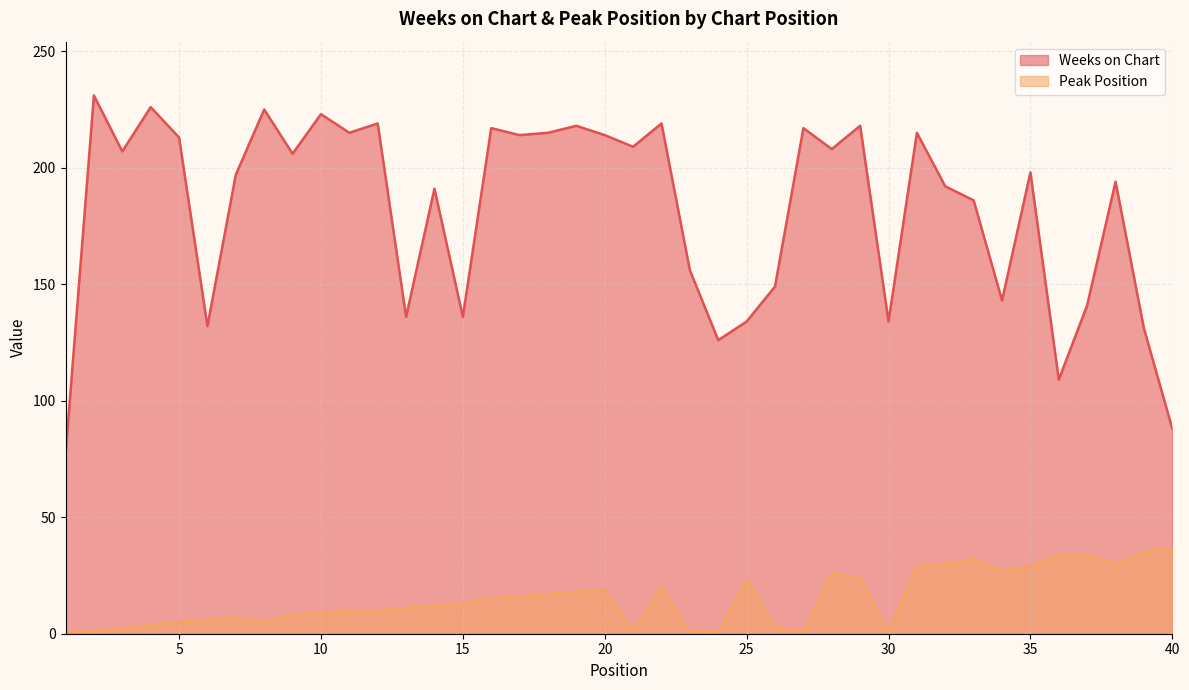

What is the value of the Weeks on Chart point at the 29th from the left?

218